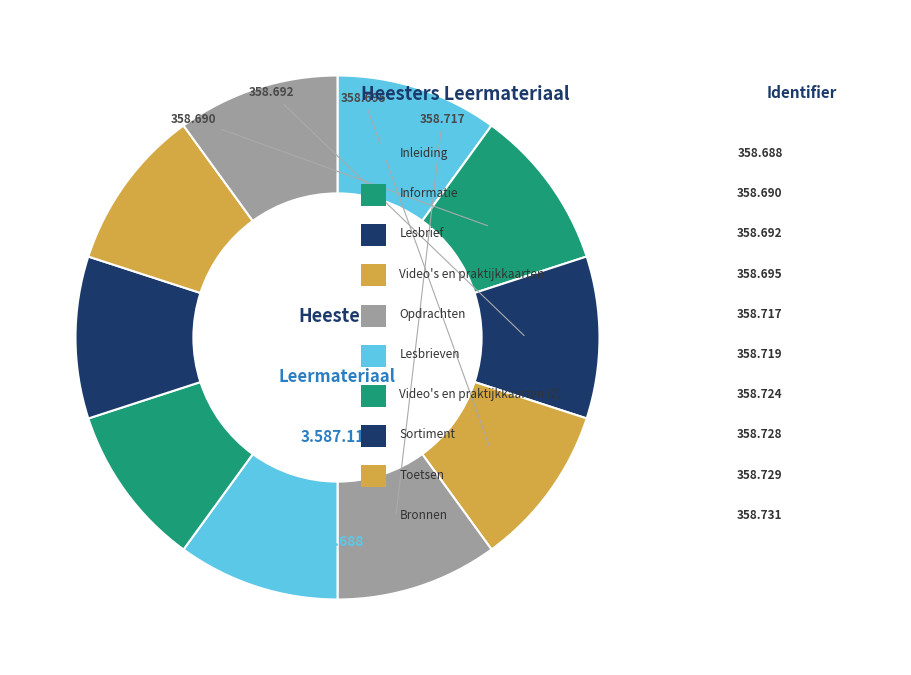

How many segments does this pie chart have?

10